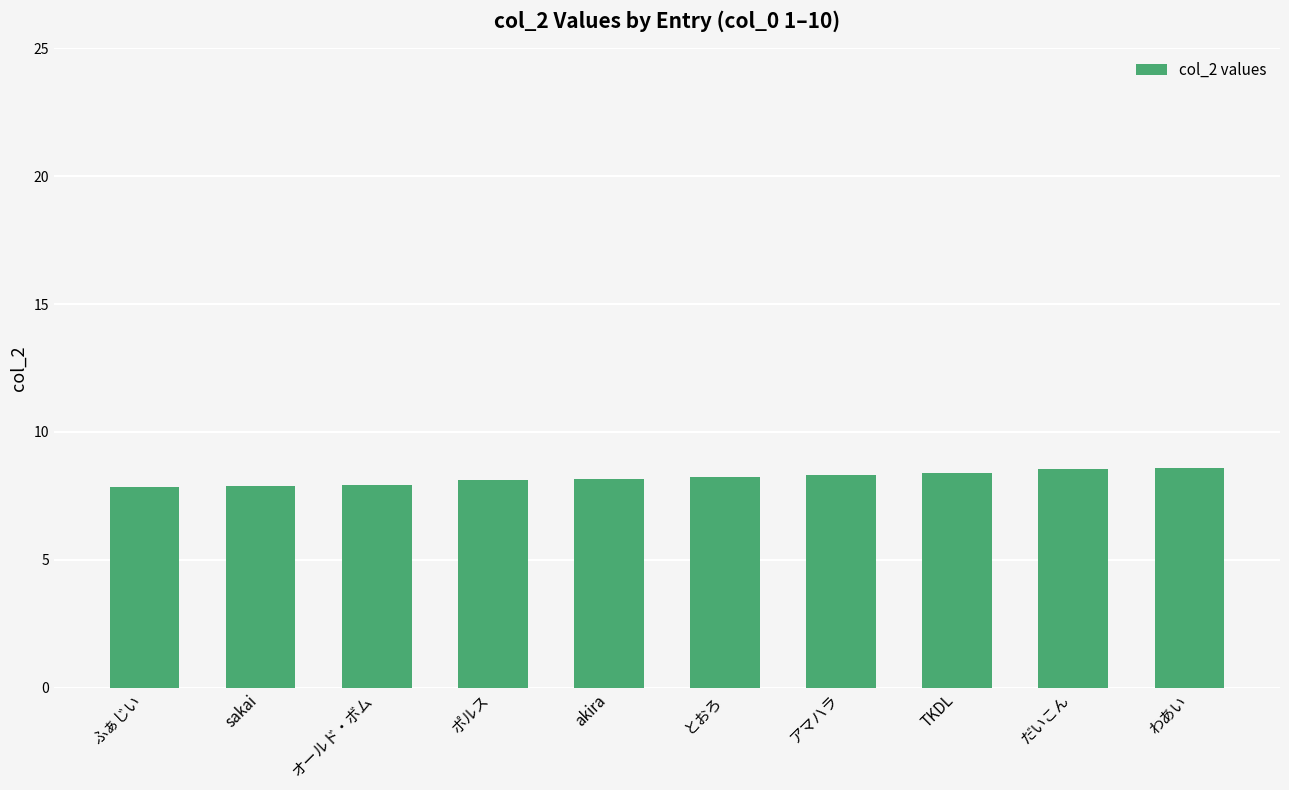

What is the greatest value displayed?

8.6